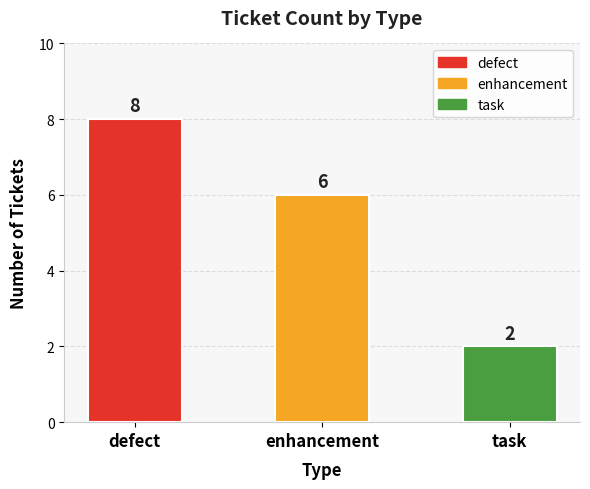

Count the number of data series in this chart.

1